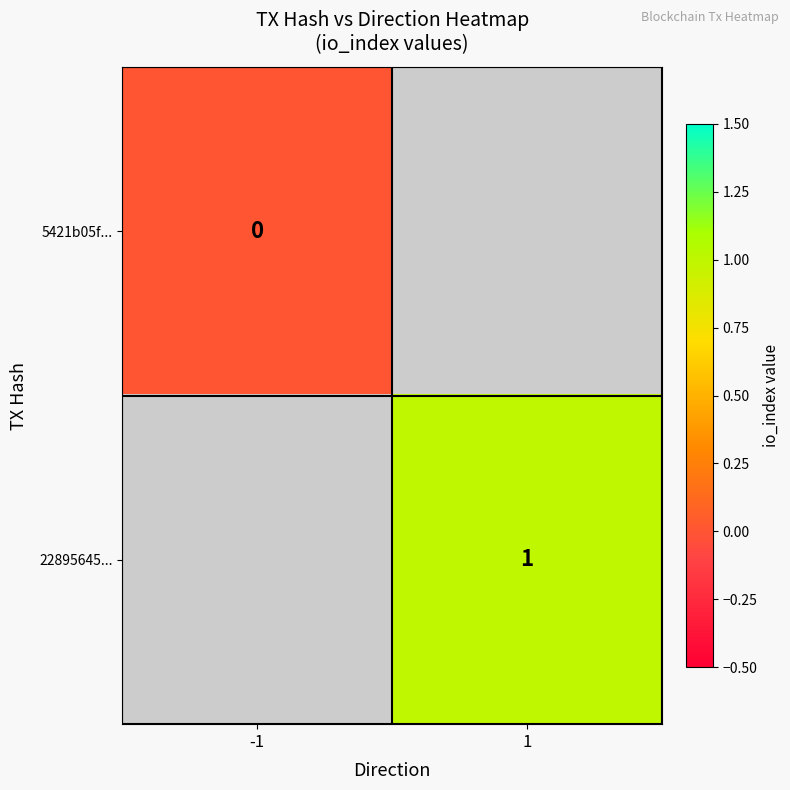

Is it true that 22895645... equals 1 at 1?

True